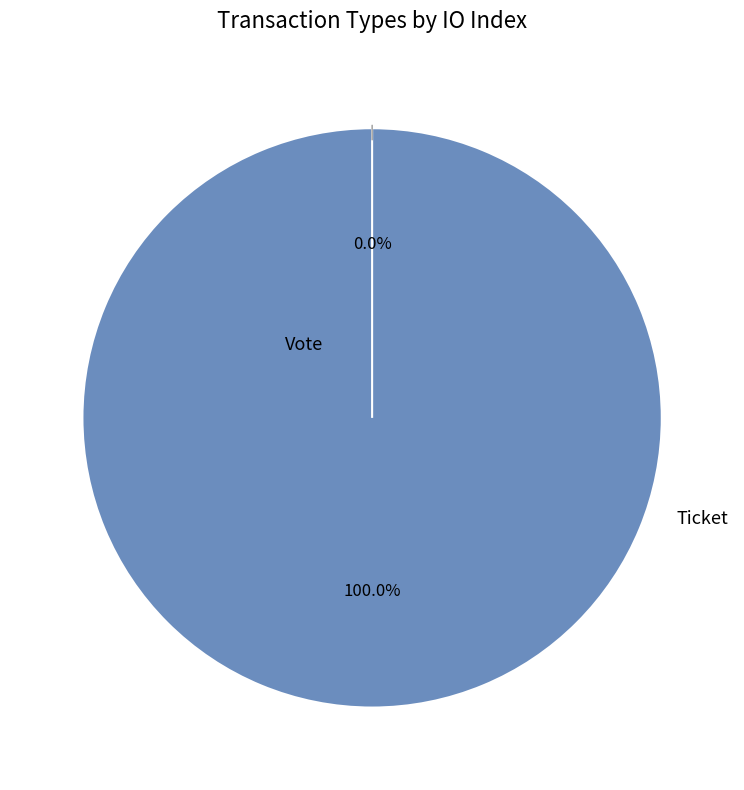

How many slices are in this pie chart?

2